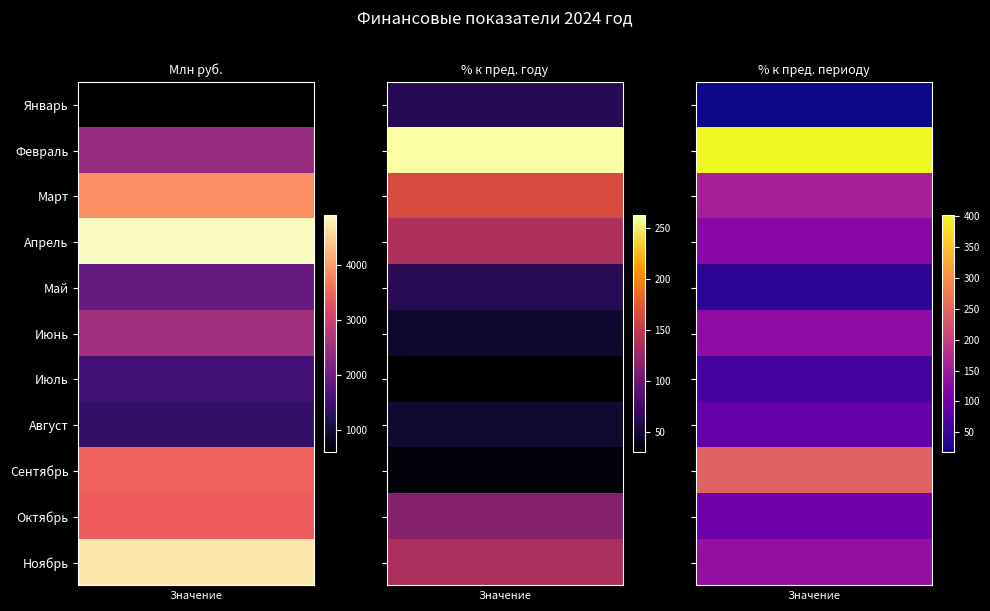

Which series has the widest spread of values?

Апрель